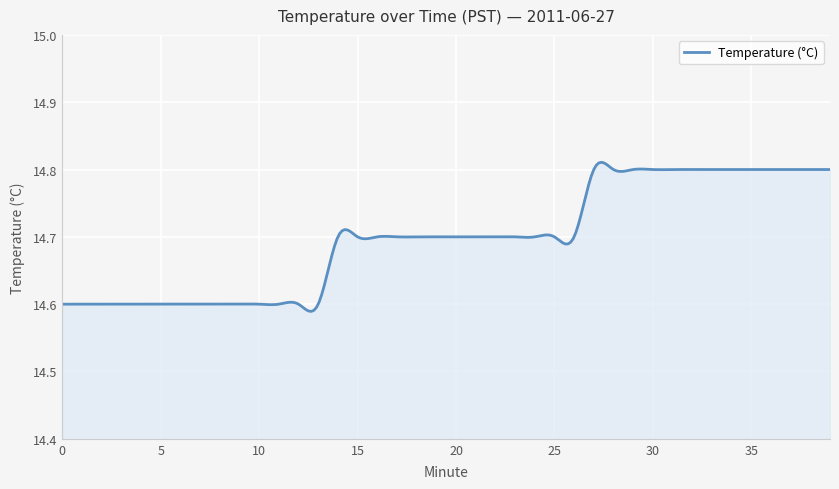

What is the greatest value displayed?

14.8